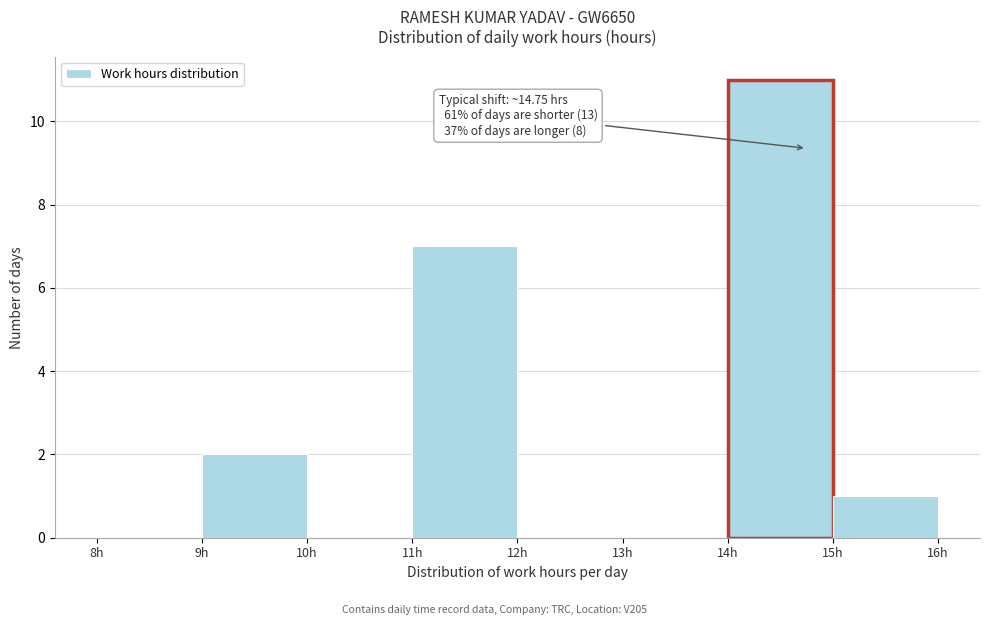

Which range on the x-axis has the tallest bar?

14 to 15